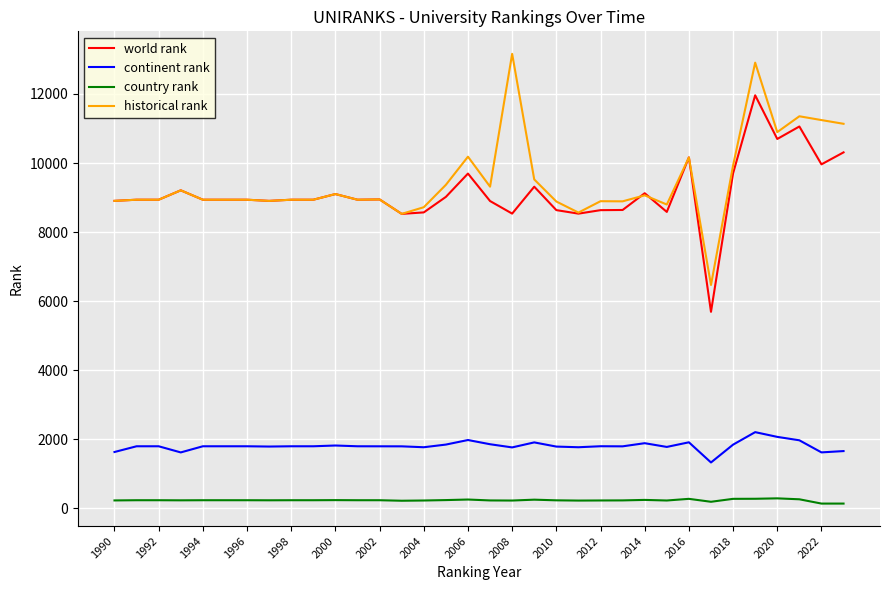

What is the average value of the world rank series?

9143